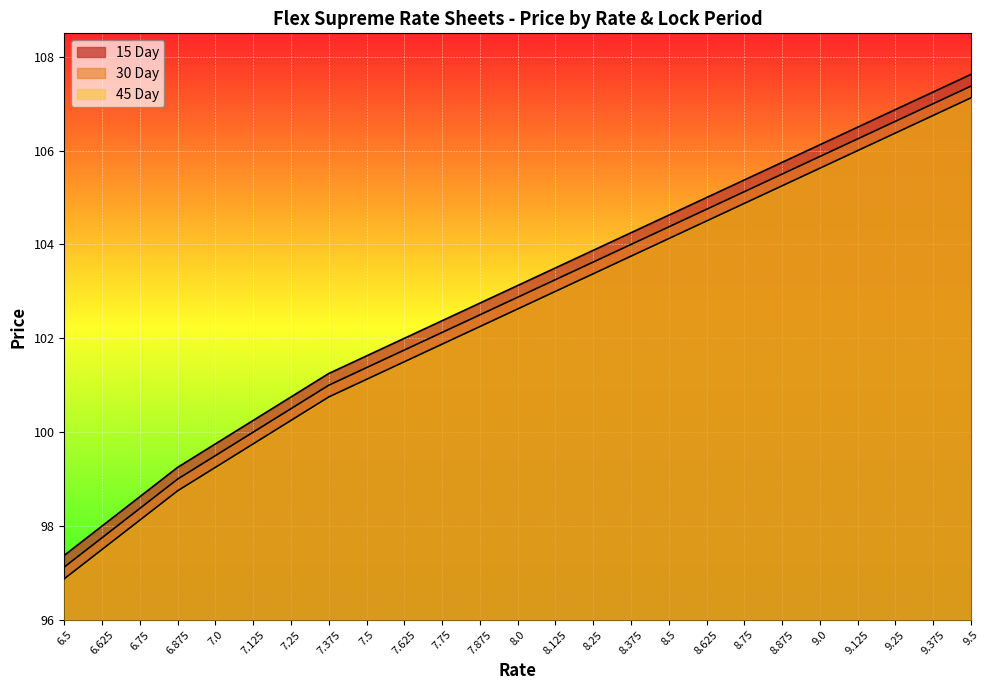

What is the value of the 15 Day point at the 21st from the left?

106.1